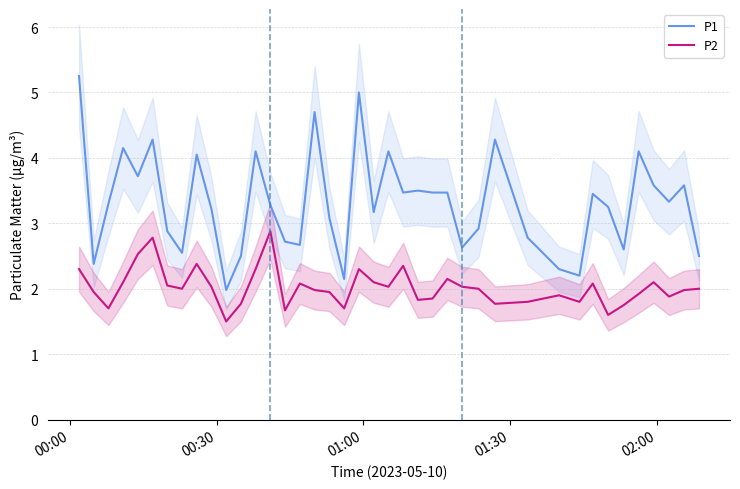

Reading left to right, extract all data points from this chart.

P1: 5.2	2.4	3.3	4.2	3.7	4.3	2.9	2.5	4.0	3.2	2.0	2.5	4.1	3.3	2.7	2.7	4.7	3.1	2.1	5.0	3.2	4.1	3.5	3.5	3.5	3.5	2.6	2.9	4.3	2.8	2.3	2.2	3.5	3.2	2.6	4.1	3.6	3.3	3.6	2.5
P2: 2.3	1.9	1.7	2.1	2.5	2.8	2.0	2.0	2.4	2.0	1.5	1.8	2.3	2.9	1.7	2.1	2.0	1.9	1.7	2.3	2.1	2.0	2.4	1.8	1.9	2.1	2.0	2.0	1.8	1.8	1.9	1.8	2.1	1.6	1.8	1.9	2.1	1.9	2.0	2.0